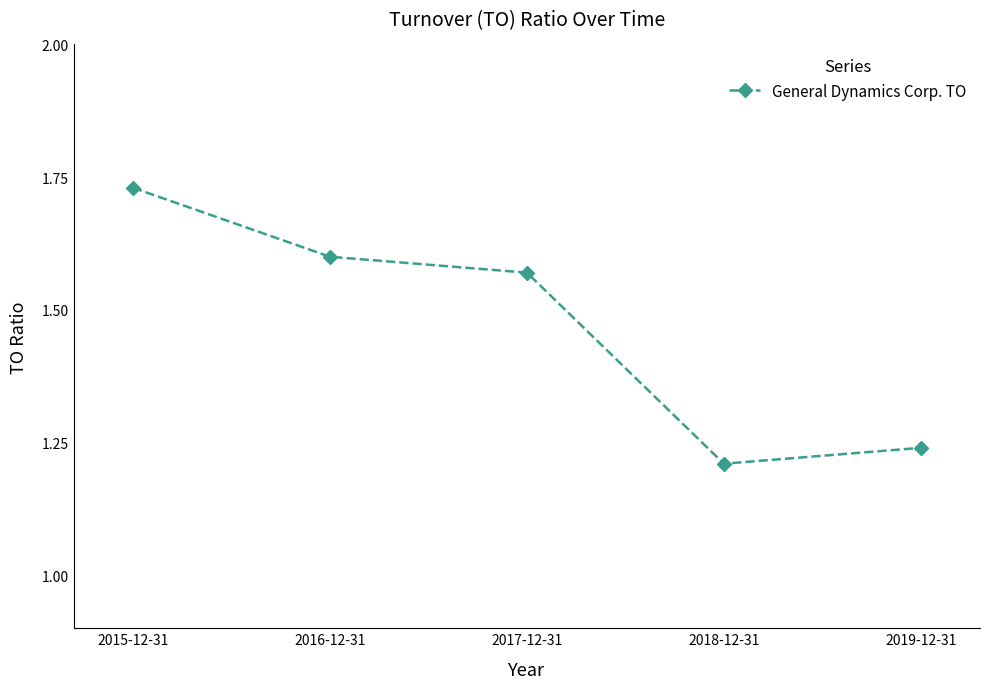

The chart shows a value of 2.3 at 2015-12-31. True or false?

False